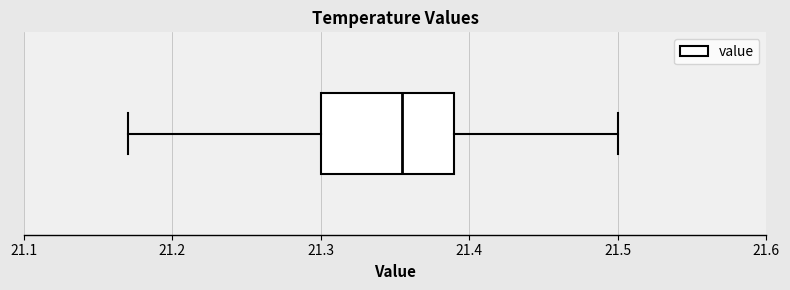

Read this box plot against the x-axis: the position of the median line, the range covered by the box, and the ends of both whiskers. The values are not printed on the chart, so give them approximately, as read against the axis.

median 21.36, box 21.30 to 21.39, whiskers 21.17 to 21.50